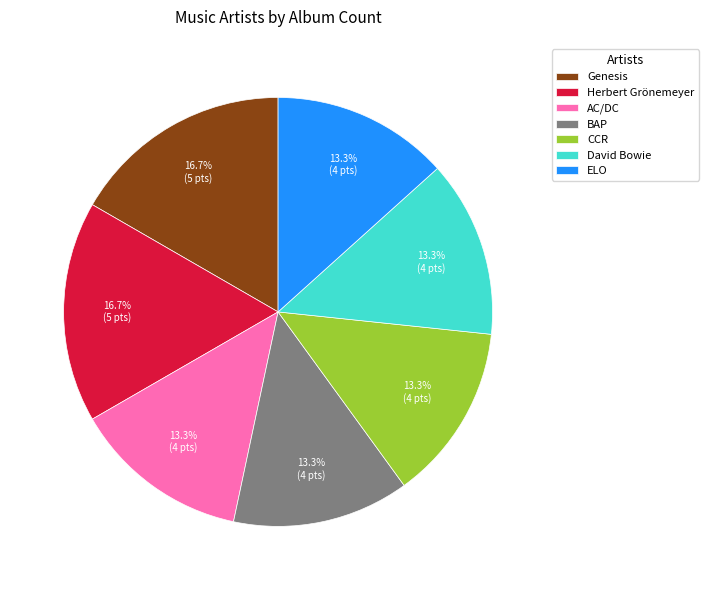

Count the number of slices in the pie.

7